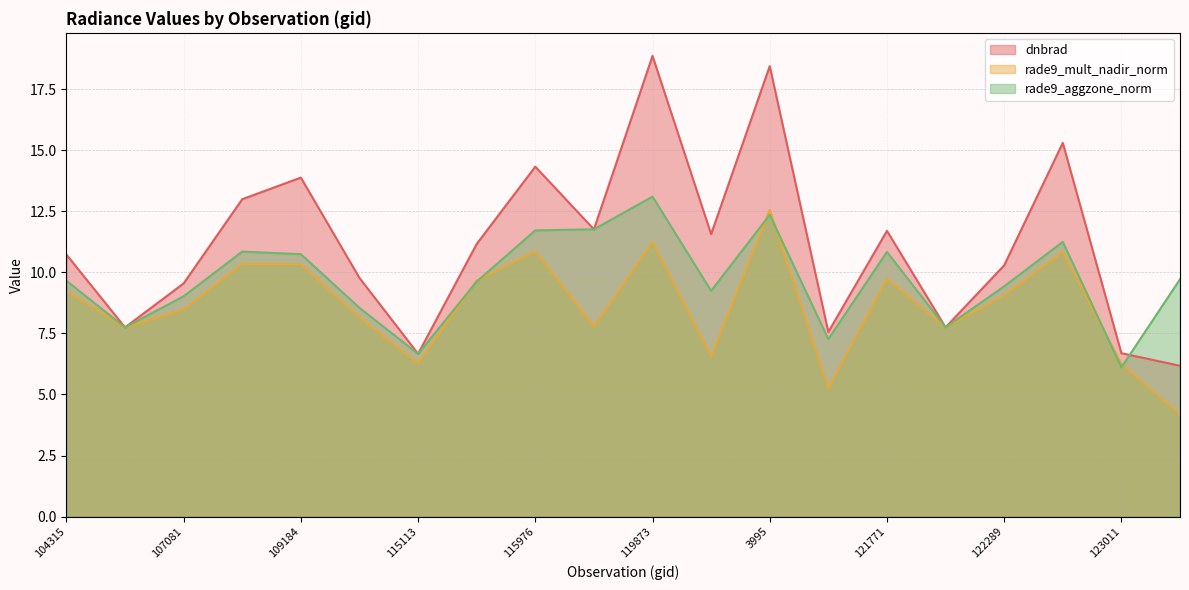

Does the chart have visible grid lines?

Yes